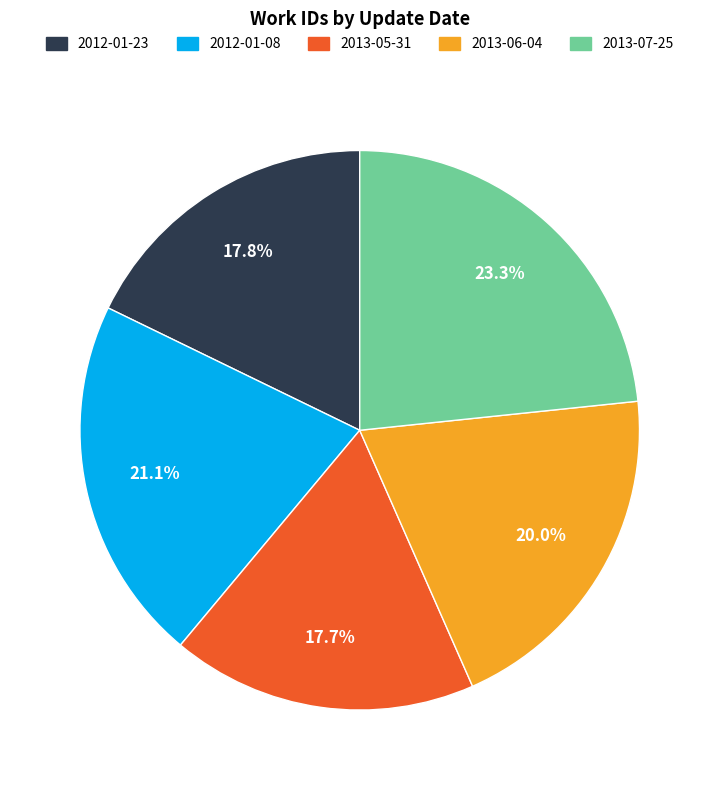

To the nearest percent, what is the average slice percentage?

20%